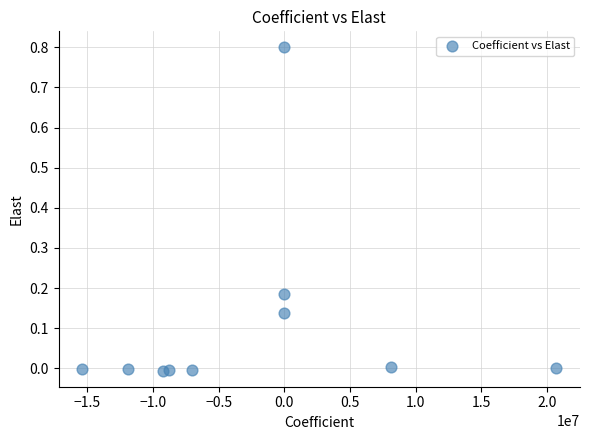

What is the average X value?

-2350455.5